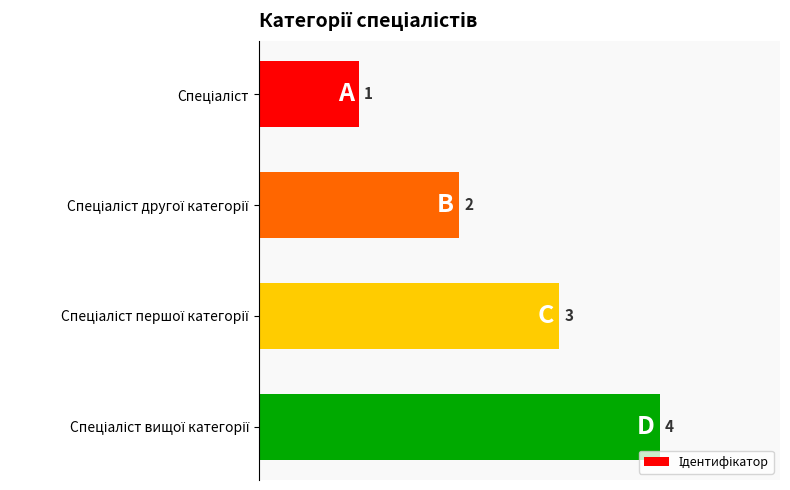

What is the value of the 1st bar from the top?

1